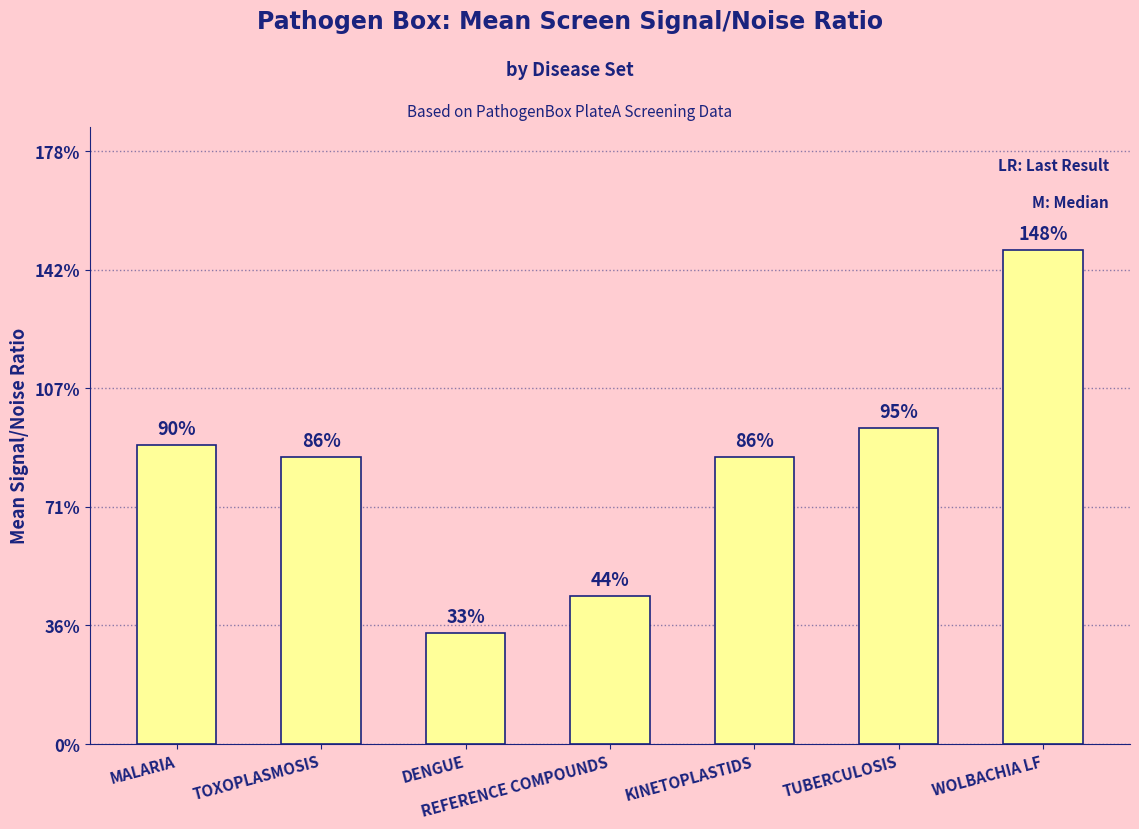

Are the bars horizontal?

No